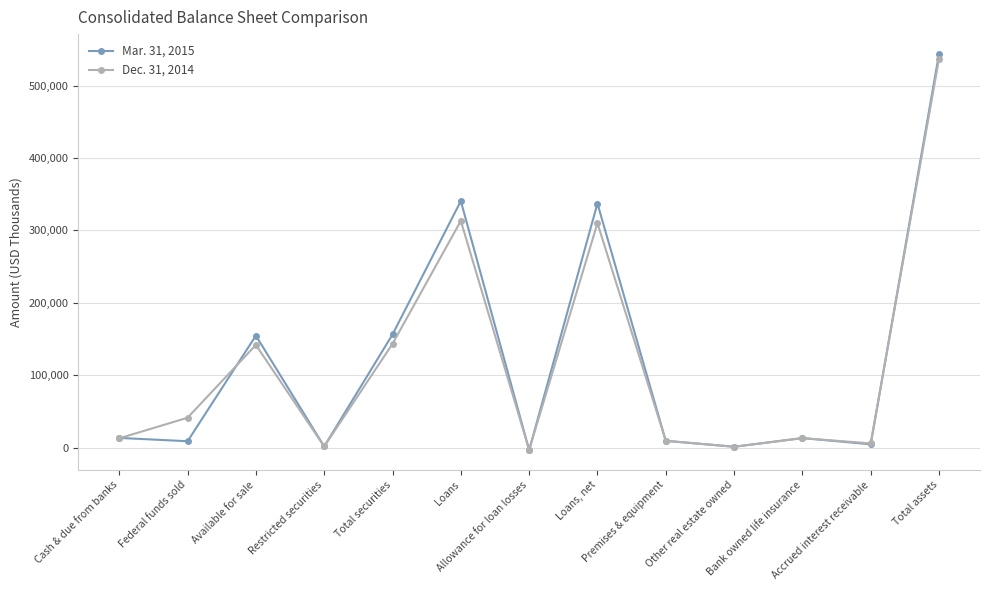

What is the difference between the highest and lowest values at Accrued interest receivable?

1218